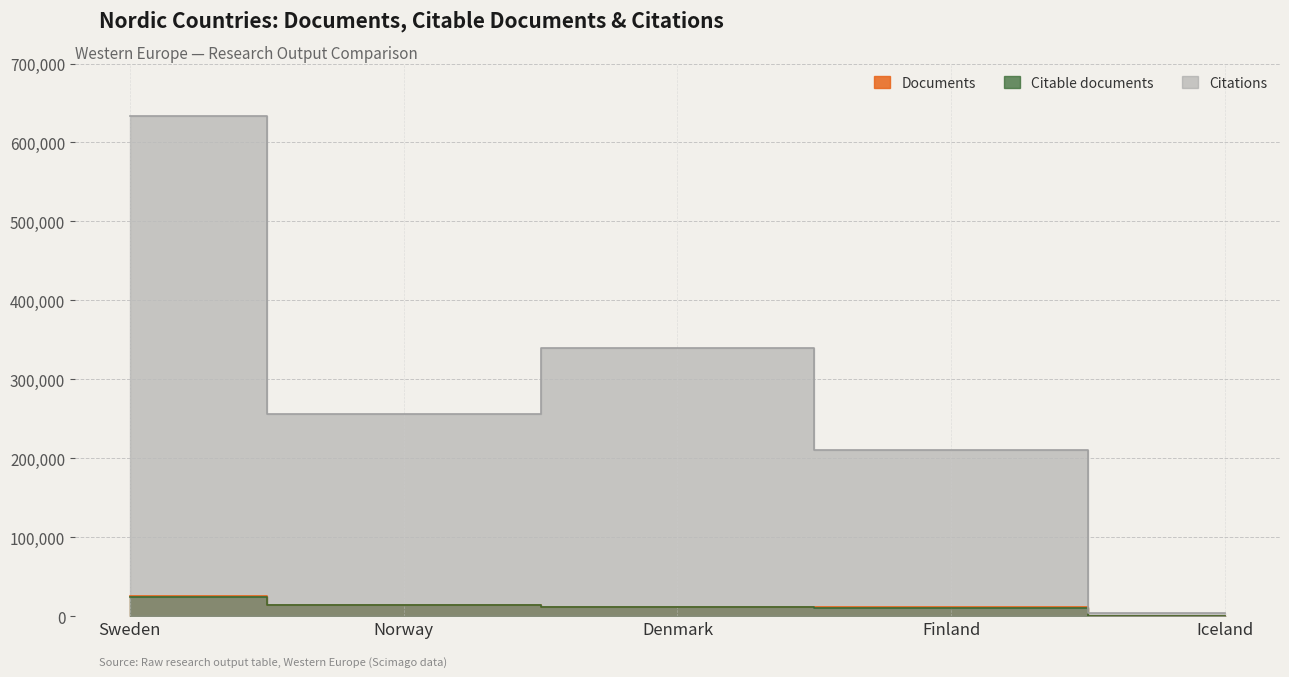

Reading left to right, list all the values displayed in this chart.

Documents: Sweden=25299	Norway=14645	Denmark=11610	Finland=11058	Iceland=364
Citable documents: Sweden=24838	Norway=14432	Denmark=11226	Finland=10842	Iceland=353
Citations: Sweden=633673	Norway=256225	Denmark=339606	Finland=210073	Iceland=4273